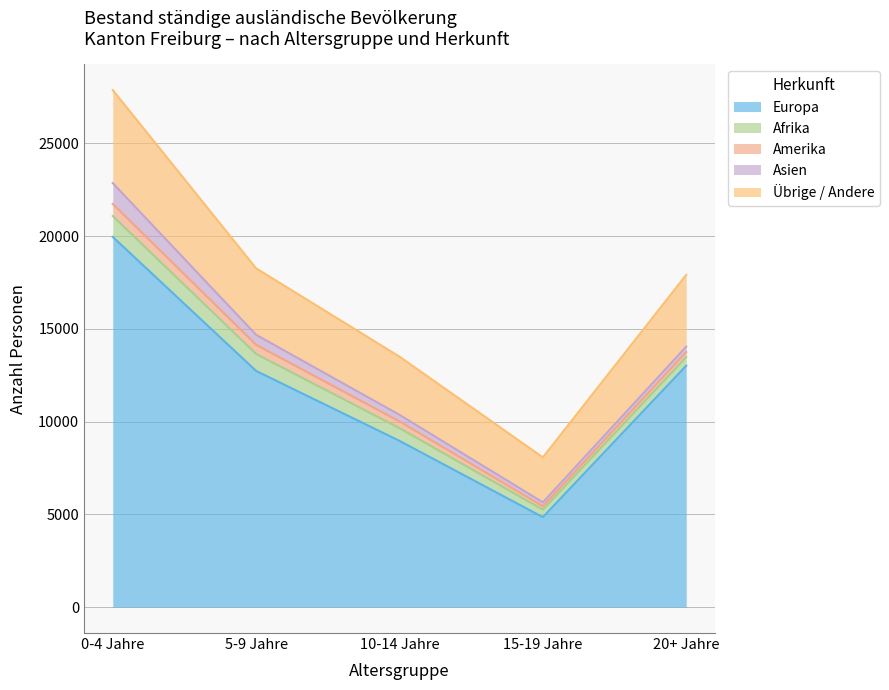

Rank the series by their maximum value, from highest to lowest.

Europa, Übrige / Andere, Afrika, Asien, Amerika